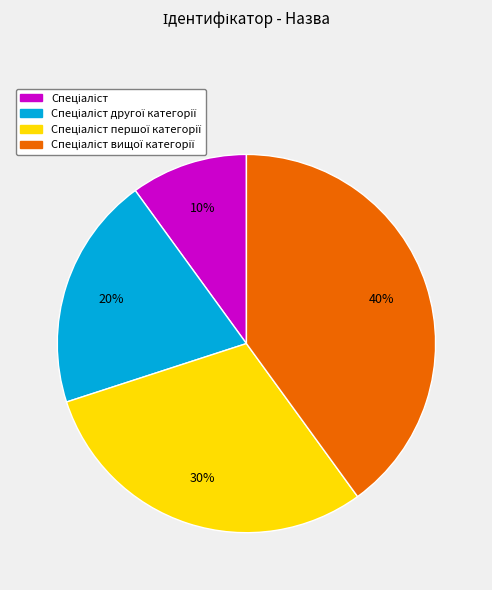

Does any single category account for the majority?

No